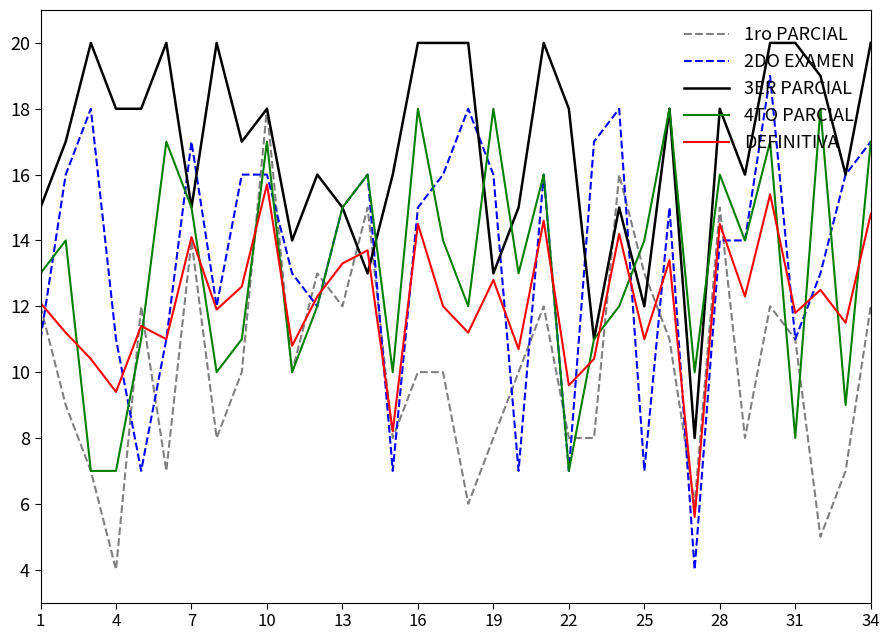

What are all the series names shown in the legend?

1ro PARCIAL, 2DO EXAMEN, 3ER PARCIAL, 4TO PARCIAL, DEFINITIVA